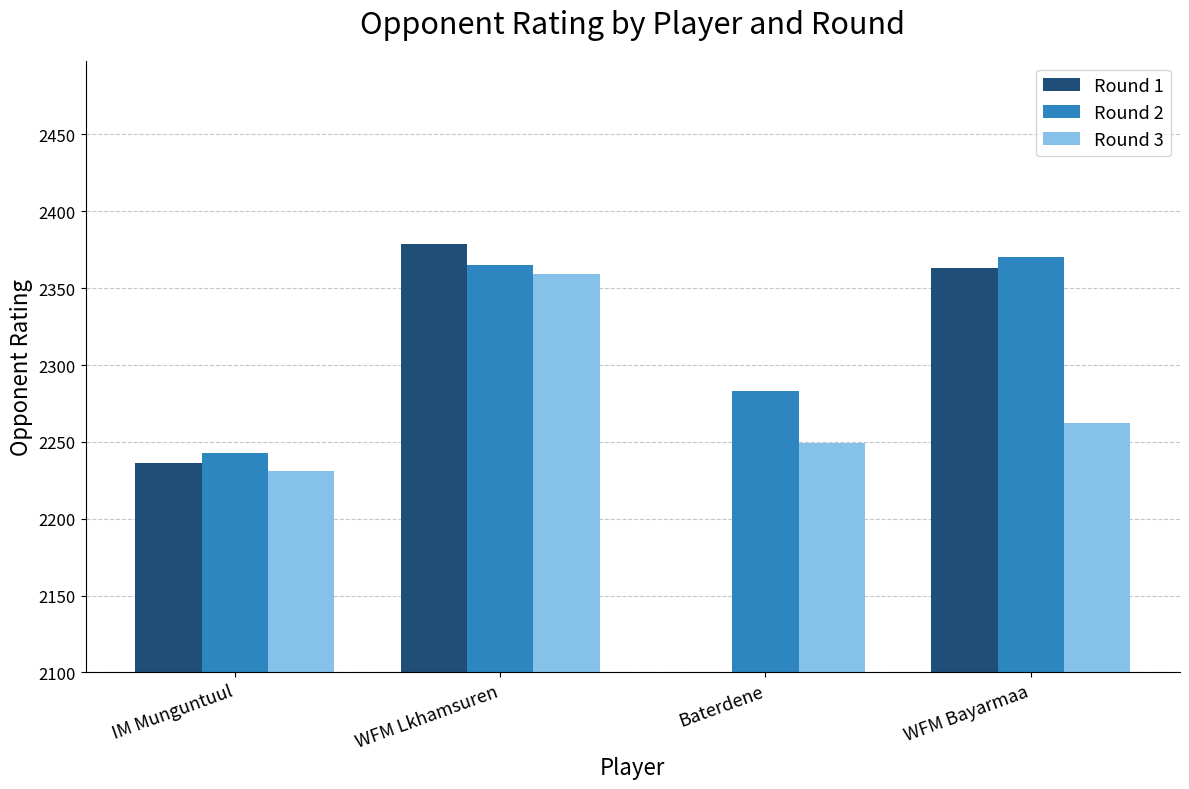

Between Baterdene and WFM Lkhamsuren, which is larger?

WFM Lkhamsuren